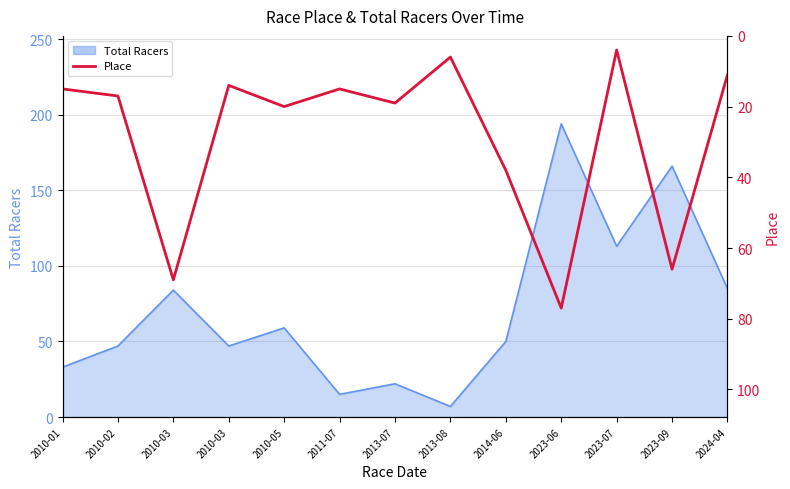

Where does the data first go above 17?

2010-03